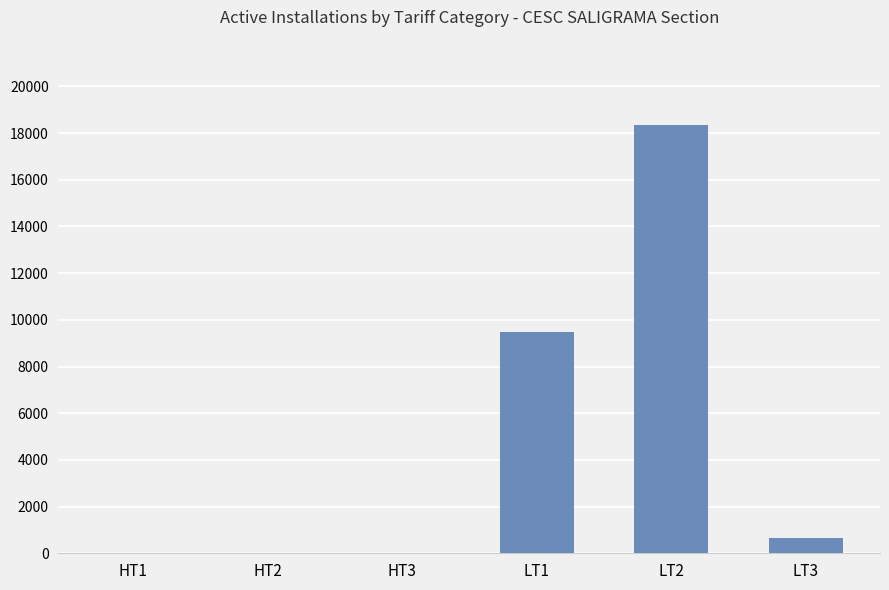

What is the sum of all values?

28497